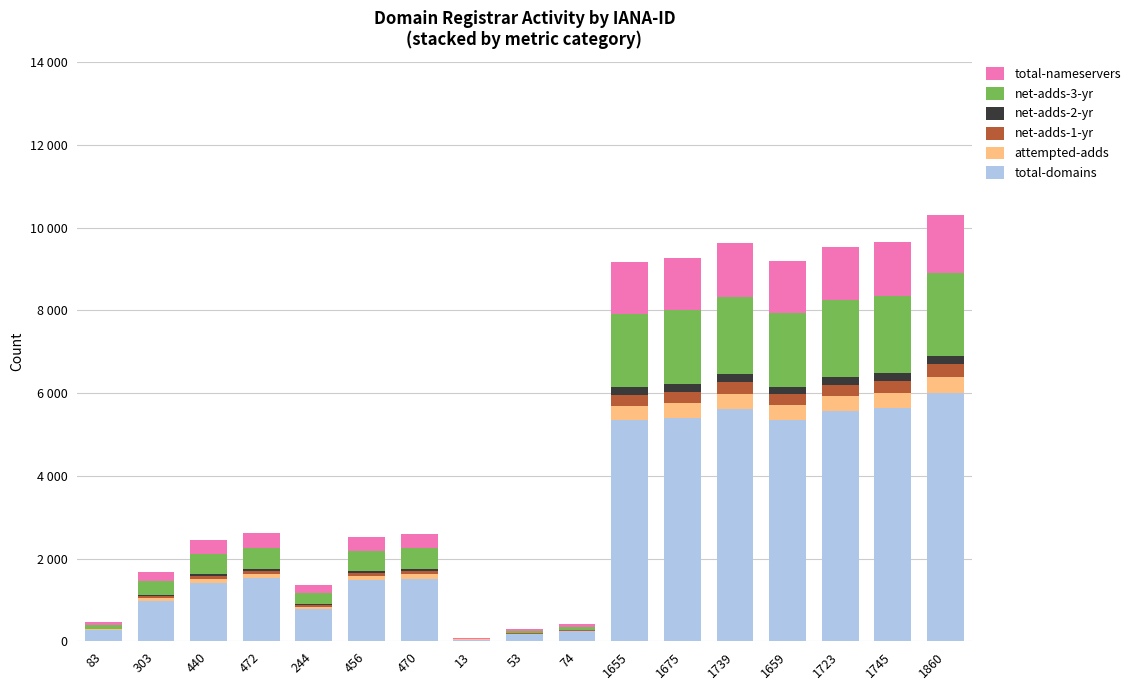

What is the total value across all series at 244?

1351.2